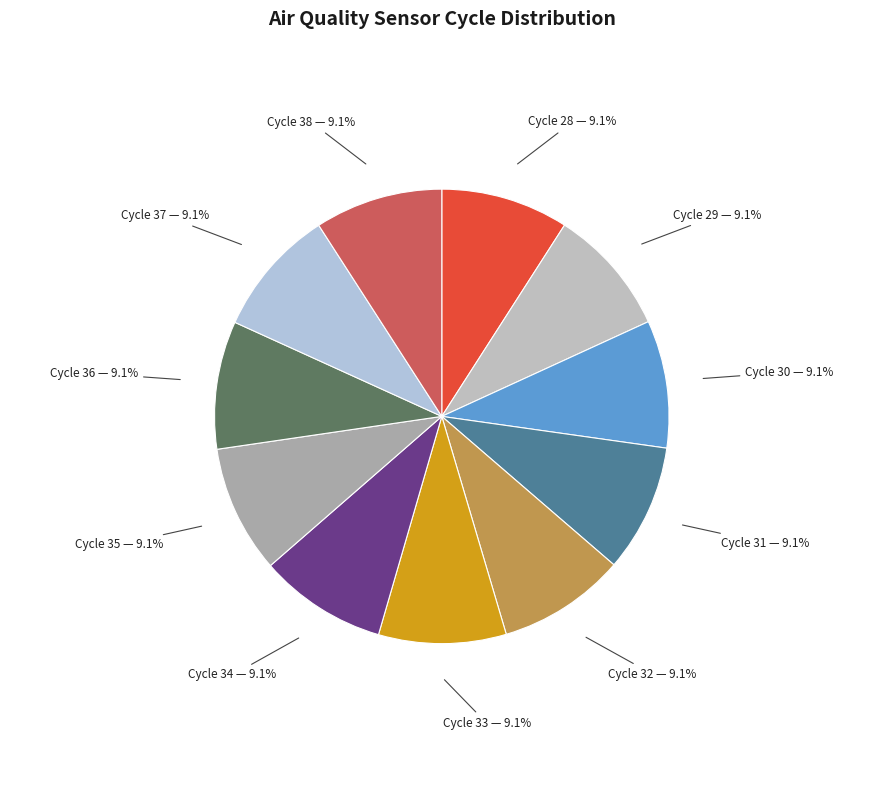

To the nearest percent, what is the average slice percentage?

9%